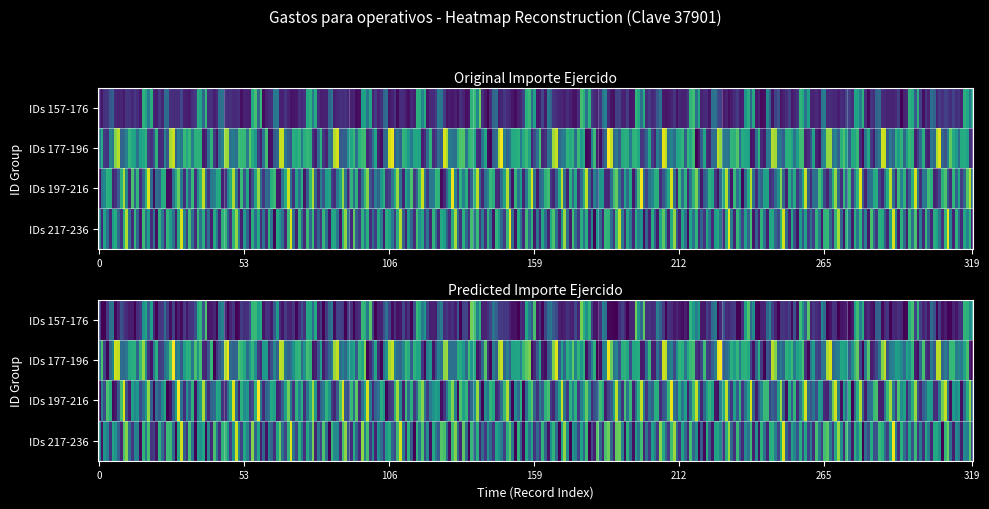

What is the greatest value displayed?

2925